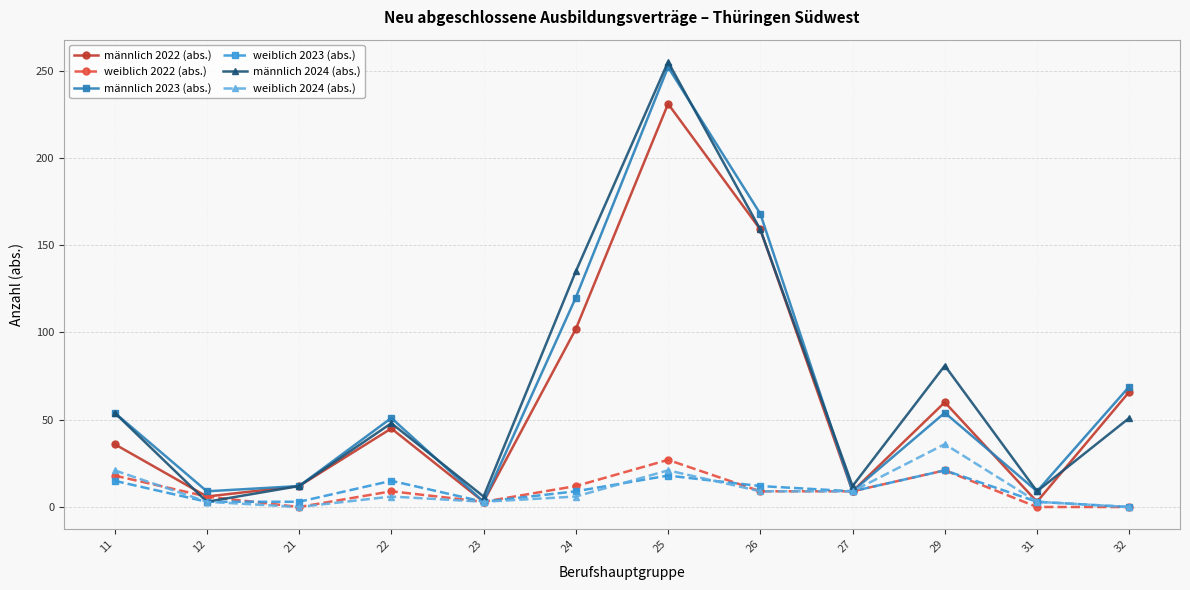

Which series has the widest spread of values?

männlich 2024 (abs.)